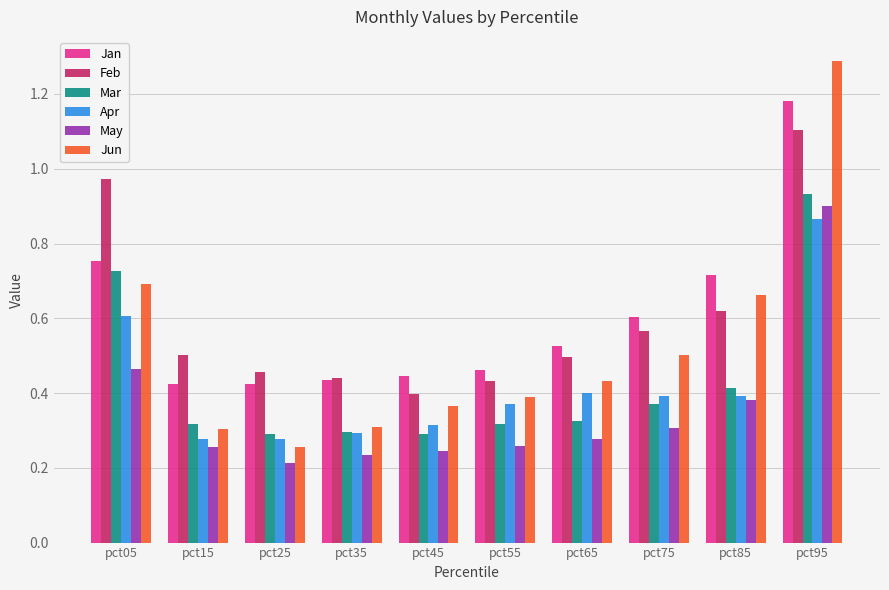

At which category is the sum across all series the highest?

pct95